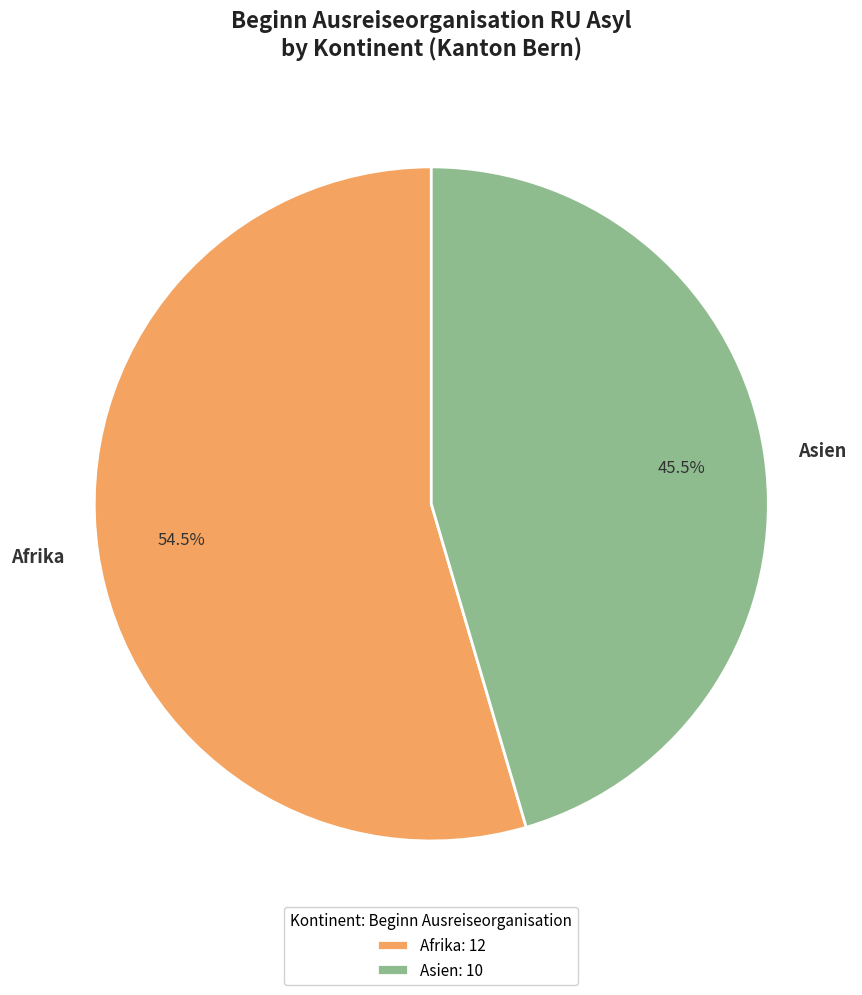

Is there any slice that represents more than half of the pie?

Yes